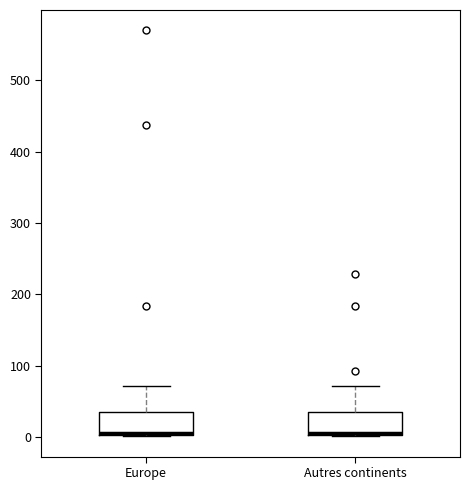

Reading left to right, transcribe this box plot: for each box, give where its median line is, the range the box spans, and where its two whiskers end, as read against the y-axis. The values are not printed on the chart, so give them approximately, as read against the axis.

Europe: median 10, box 0 to 40, whiskers 0 to 70
Autres continents: median 10, box 0 to 40, whiskers 0 to 70